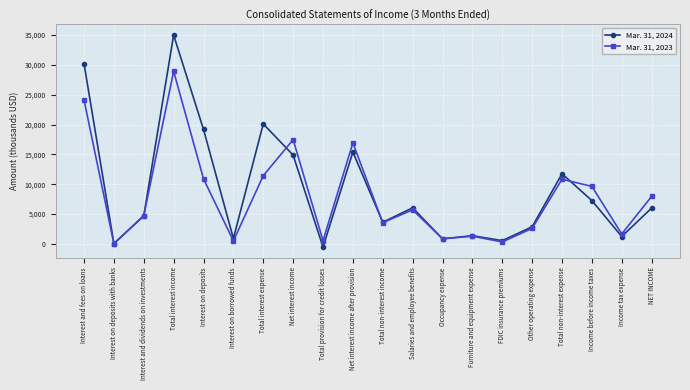

What are all the series names shown in the legend?

Mar. 31, 2024, Mar. 31, 2023